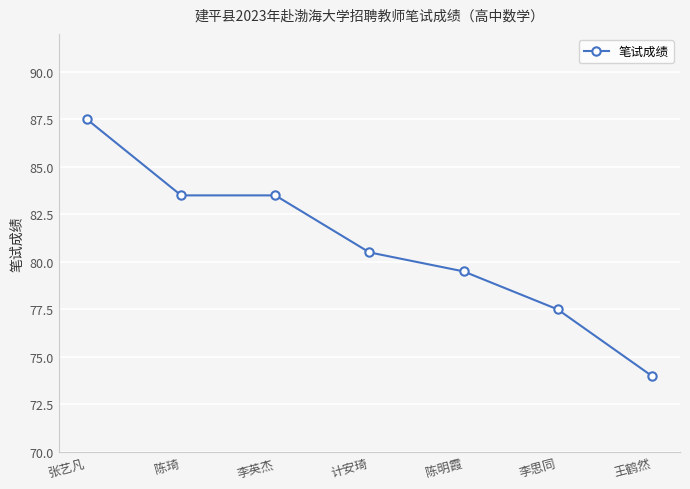

What position from the right is 王鹤然?

1